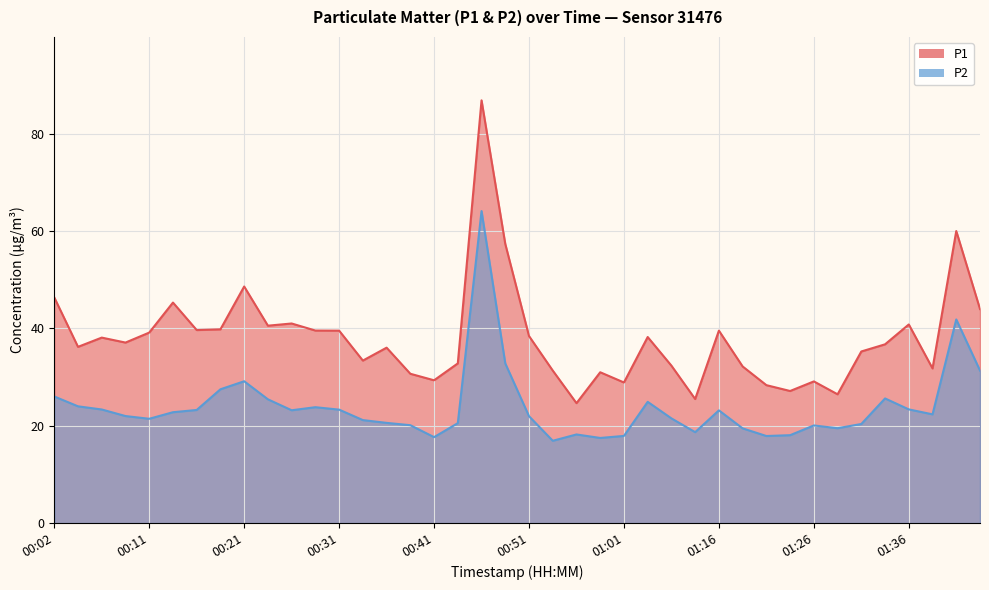

What value does the P2 series have at 00:31?

23.3